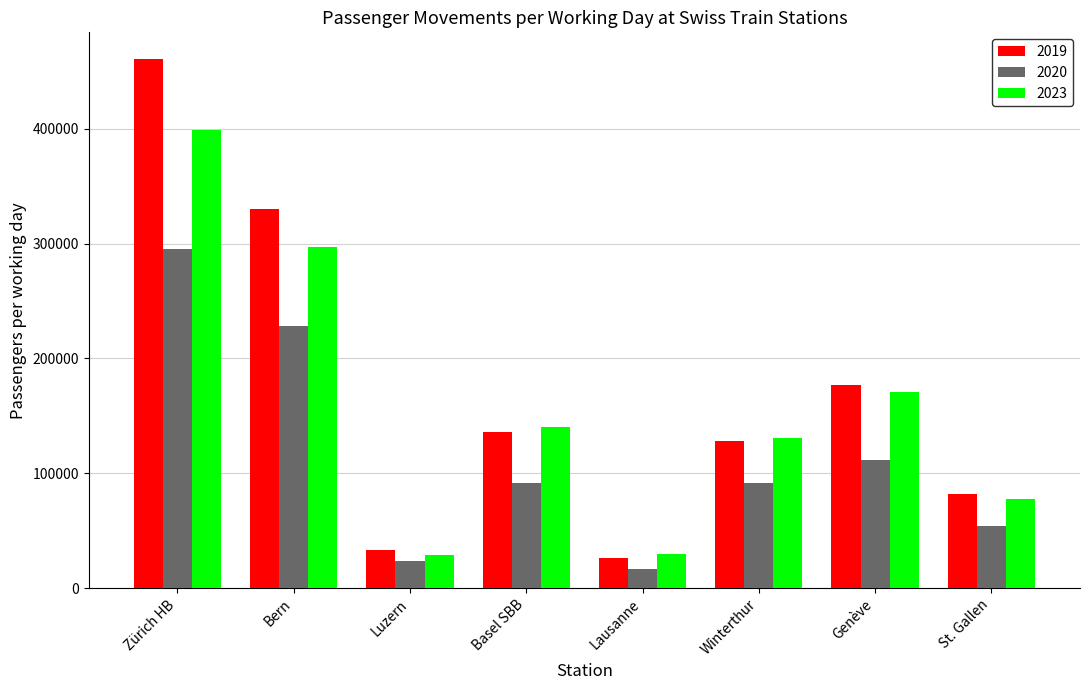

True or false: 2020 has a value of 228000 at Bern.

True